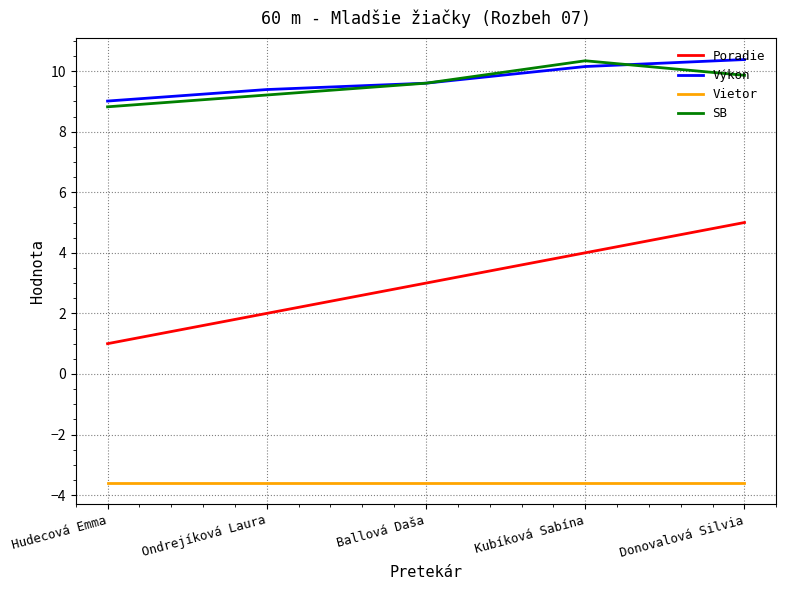

What value does the SB series have at Hudecová Emma?

8.8